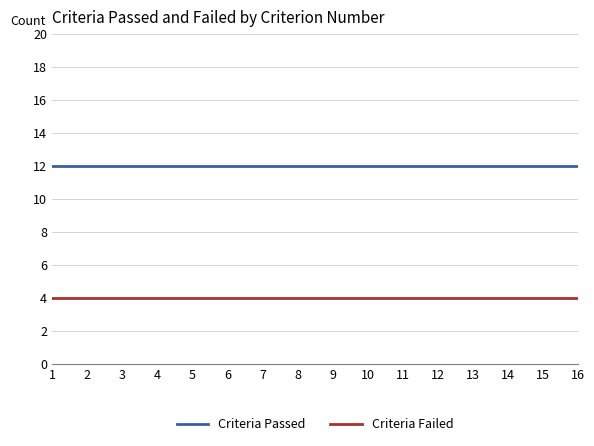

What is the difference between the highest and lowest values at 15?

8